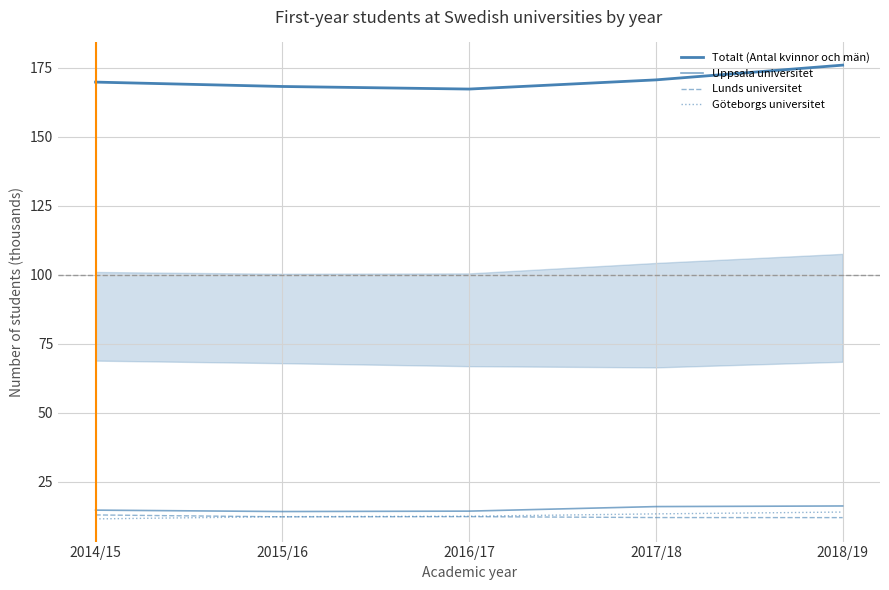

What is the maximum value shown in the chart?

176.0